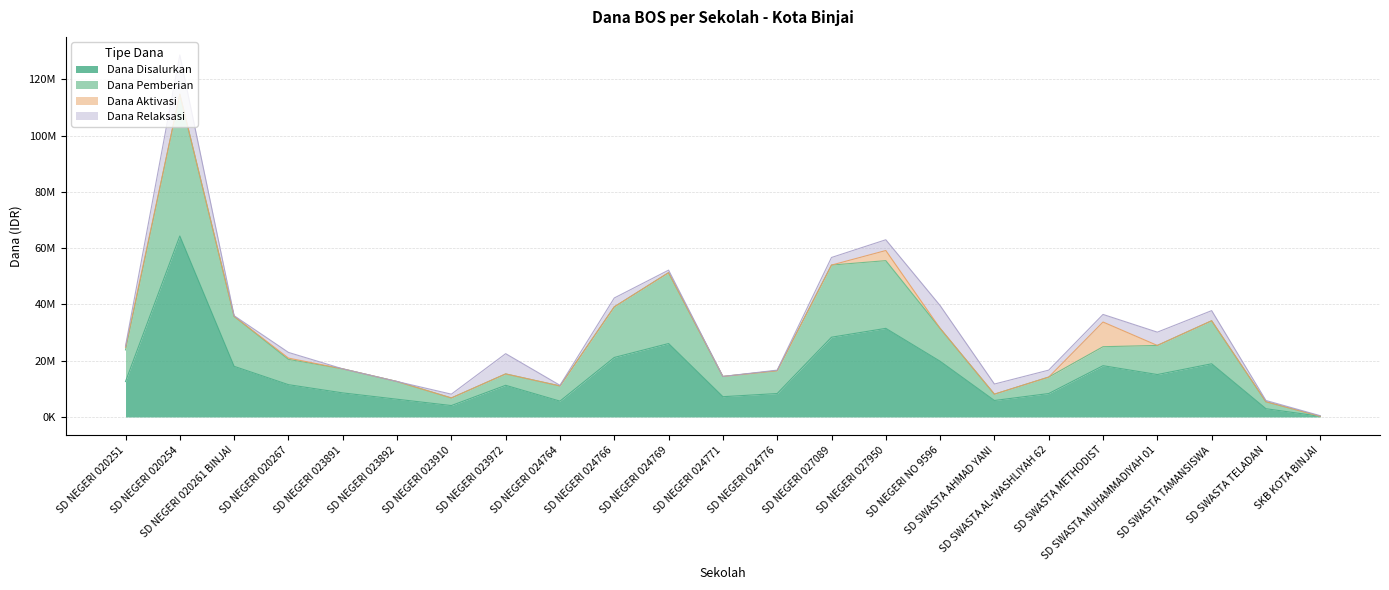

What are all the series names shown in the legend?

Dana Disalurkan, Dana Pemberian, Dana Aktivasi, Dana Relaksasi